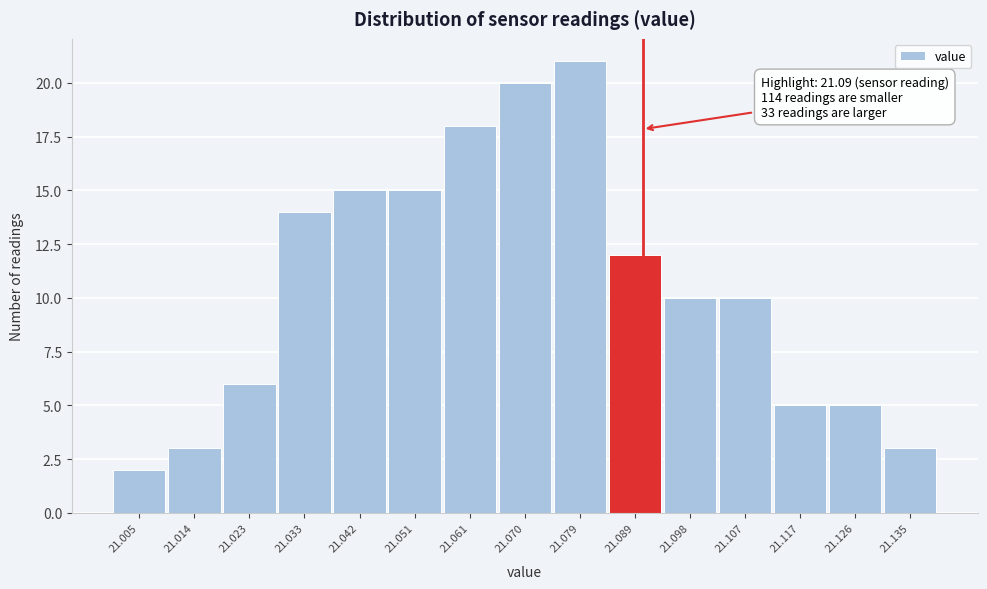

Over which range of the x-axis is the bar tallest?

21.075 to 21.084